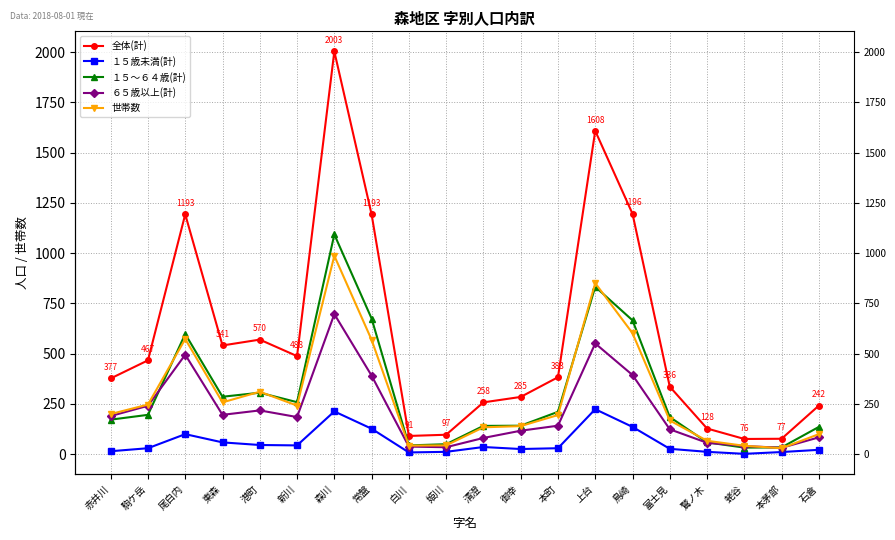

Reading left to right, what are all the values shown in this chart?

全体(計): 赤井川=377	駒ケ岳=467	尾白内=1193	東森=541	港町=570	新川=488	森川=2003	常盤=1193	白川=91	姫川=97	清澄=258	御幸=285	本町=383	上台=1608	鳥崎=1196	富士見=336	鷲ノ木=128	蛯谷=76	本茅部=77	石倉=242
１５歳未満(計): 赤井川=15	駒ケ岳=30	尾白内=100	東森=59	港町=46	新川=44	森川=213	常盤=127	白川=9	姫川=12	清澄=36	御幸=26	本町=30	上台=224	鳥崎=136	富士見=27	鷲ノ木=12	蛯谷=2	本茅部=11	石倉=22
１５～６４歳(計): 赤井川=172	駒ケ岳=196	尾白内=598	東森=286	港町=306	新川=259	森川=1093	常盤=675	白川=44	姫川=50	清澄=141	御幸=142	本町=211	上台=833	鳥崎=666	富士見=185	鷲ノ木=59	蛯谷=33	本茅部=34	石倉=136
６５歳以上(計): 赤井川=190	駒ケ岳=241	尾白内=495	東森=196	港町=218	新川=185	森川=697	常盤=391	白川=38	姫川=35	清澄=81	御幸=117	本町=142	上台=551	鳥崎=394	富士見=124	鷲ノ木=57	蛯谷=41	本茅部=32	石倉=84
世帯数: 赤井川=200	駒ケ岳=247	尾白内=573	東森=258	港町=311	新川=242	森川=987	常盤=569	白川=43	姫川=44	清澄=134	御幸=140	本町=195	上台=851	鳥崎=602	富士見=168	鷲ノ木=67	蛯谷=42	本茅部=30	石倉=100